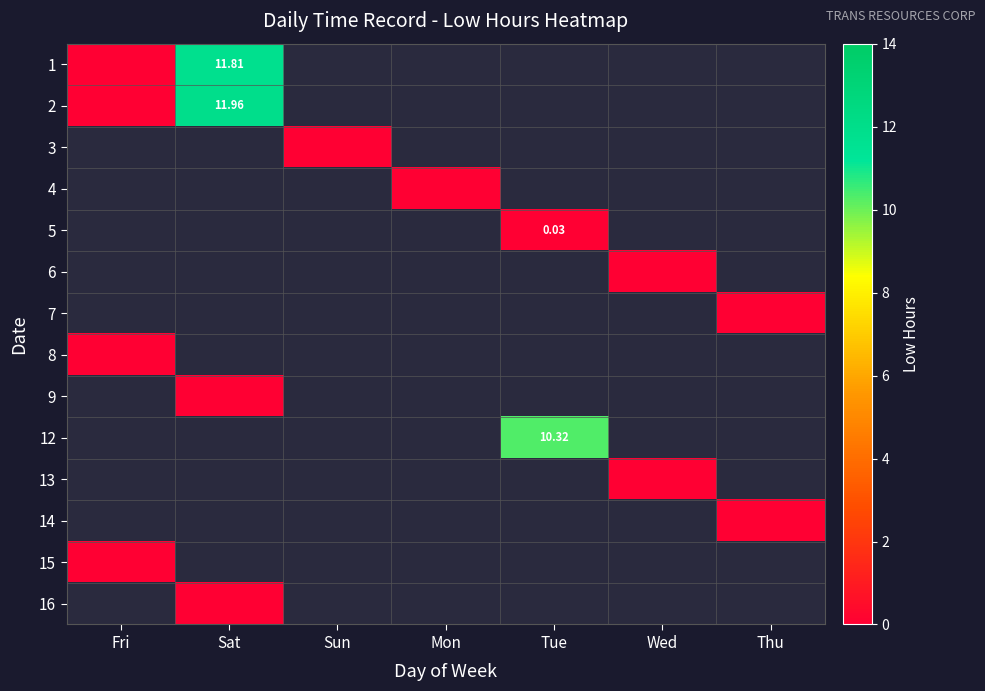

Is it true that 8 equals 0.0 at Fri?

True